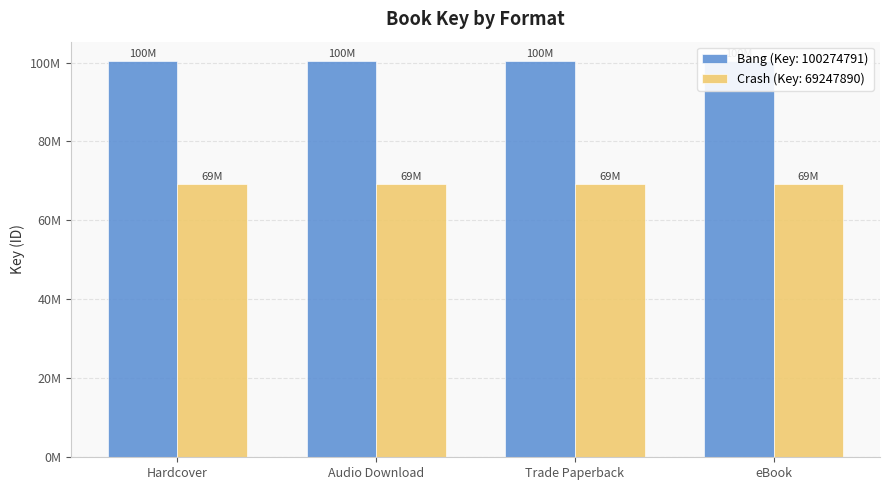

At which category is the sum across all series the highest?

Hardcover